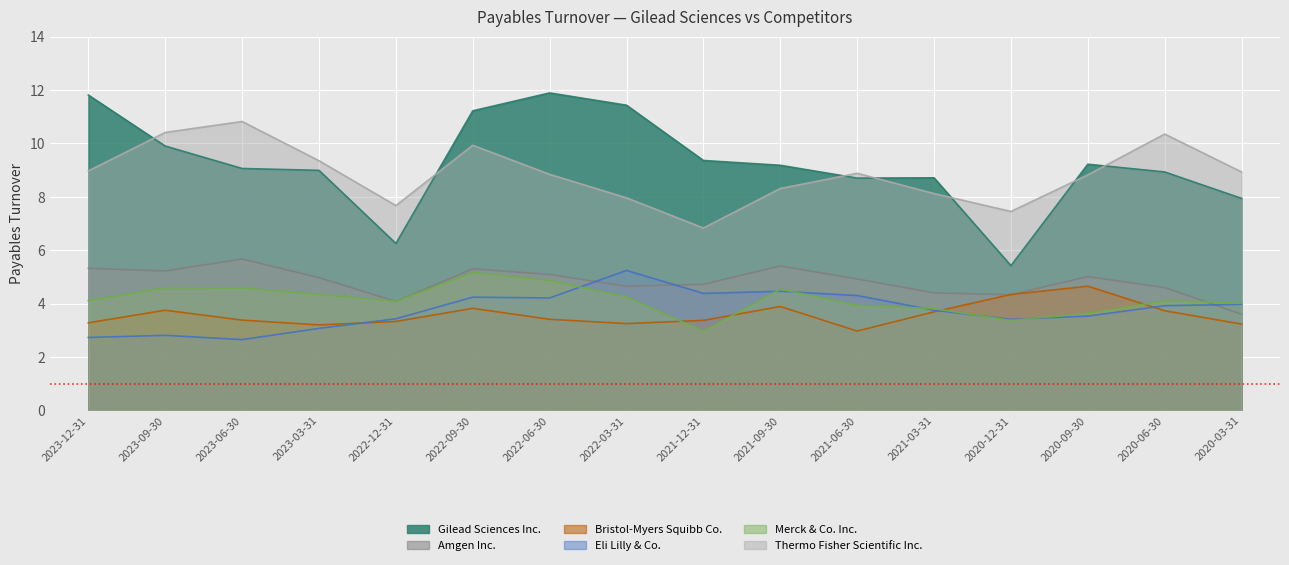

What is the average value of the Bristol-Myers Squibb Co. series?

3.6